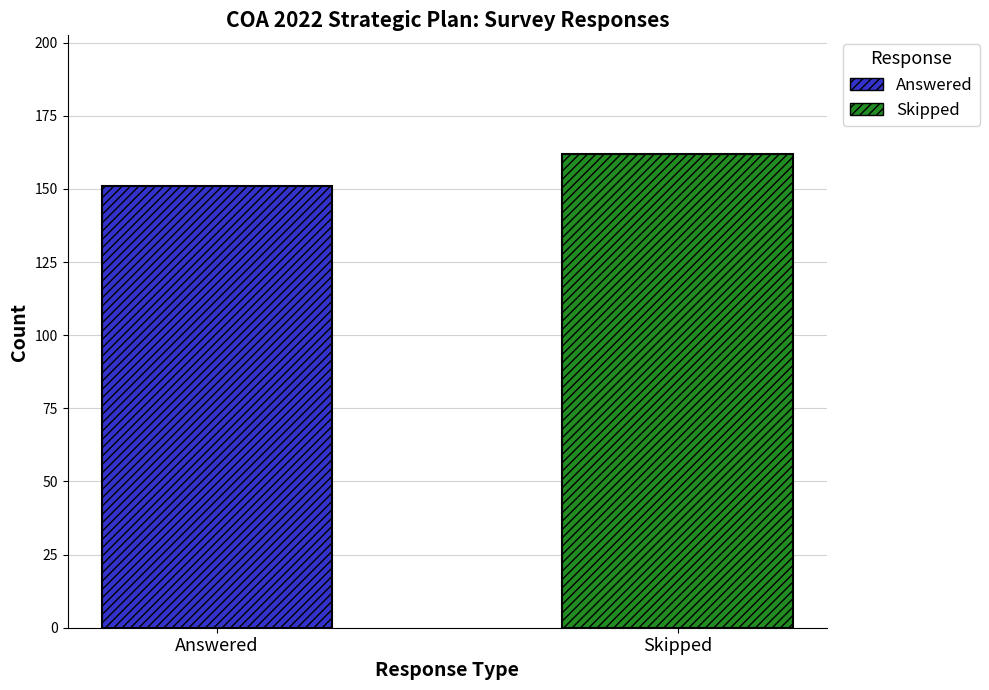

Which series has the widest spread of values?

Answered